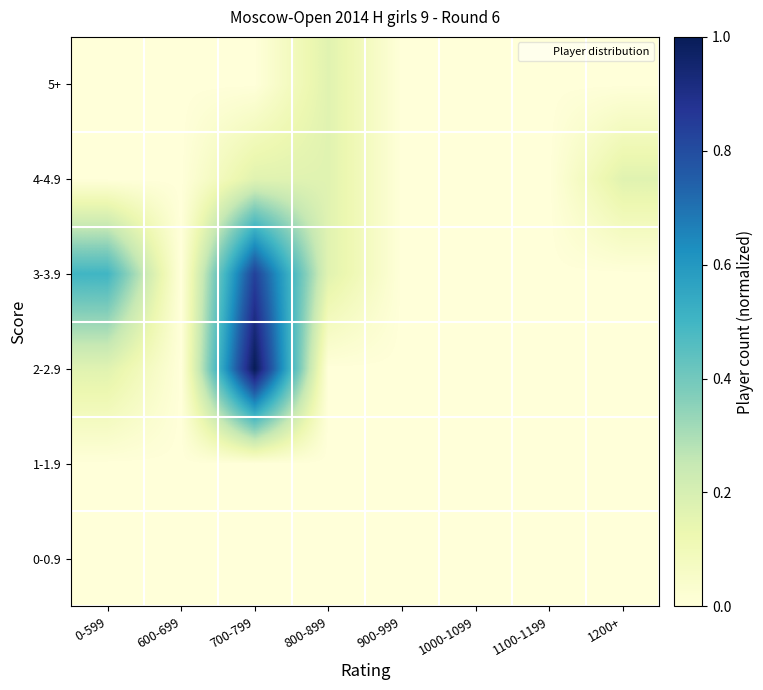

Reading left to right, transcribe all the data shown in this chart.

0-0.9: 0-599=0.0	600-699=0.0	700-799=0.0	800-899=0.0	900-999=0.0	1000-1099=0.0	1100-1199=0.0	1200+=0.0
1-1.9: 0-599=0.0	600-699=0.0	700-799=0.0	800-899=0.0	900-999=0.0	1000-1099=0.0	1100-1199=0.0	1200+=0.0
2-2.9: 0-599=0.2	600-699=0.0	700-799=1.0	800-899=0.0	900-999=0.0	1000-1099=0.0	1100-1199=0.0	1200+=0.0
3-3.9: 0-599=0.5	600-699=0.0	700-799=0.8	800-899=0.2	900-999=0.0	1000-1099=0.0	1100-1199=0.0	1200+=0.0
4-4.9: 0-599=0.0	600-699=0.0	700-799=0.2	800-899=0.2	900-999=0.0	1000-1099=0.0	1100-1199=0.0	1200+=0.2
5+: 0-599=0.0	600-699=0.0	700-799=0.0	800-899=0.2	900-999=0.0	1000-1099=0.0	1100-1199=0.0	1200+=0.0